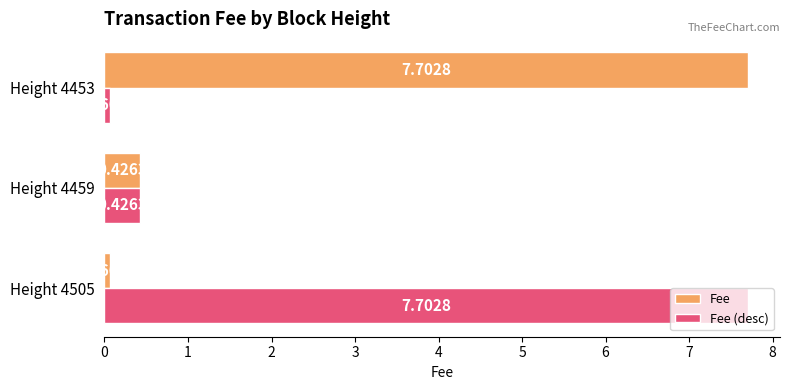

At how many categories does at least one series exceed 2?

2